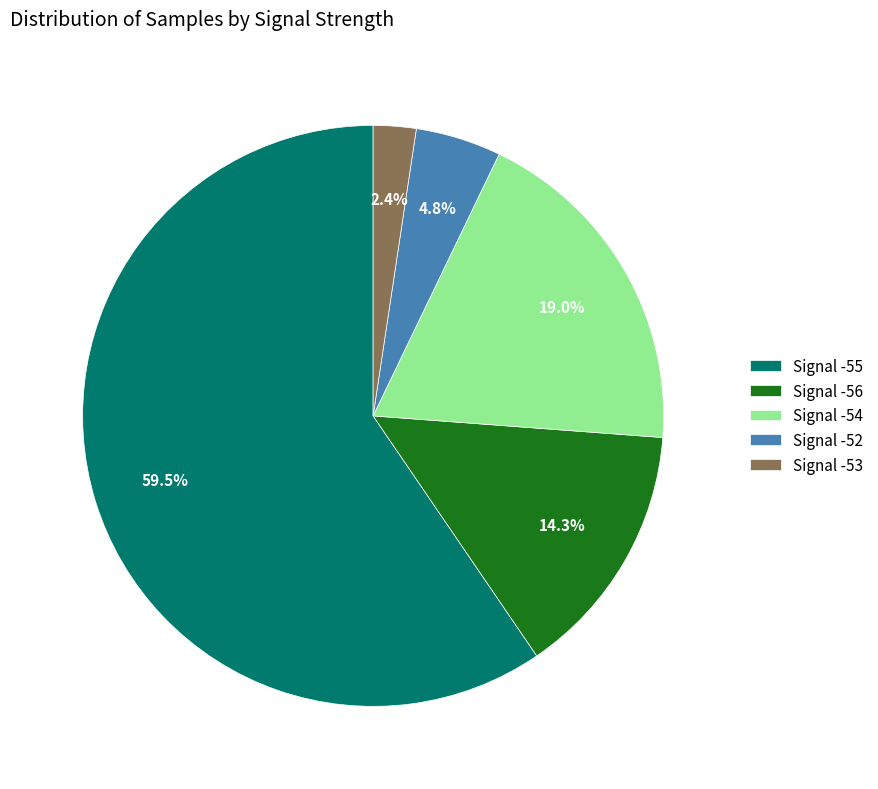

Count the number of slices in the pie.

5